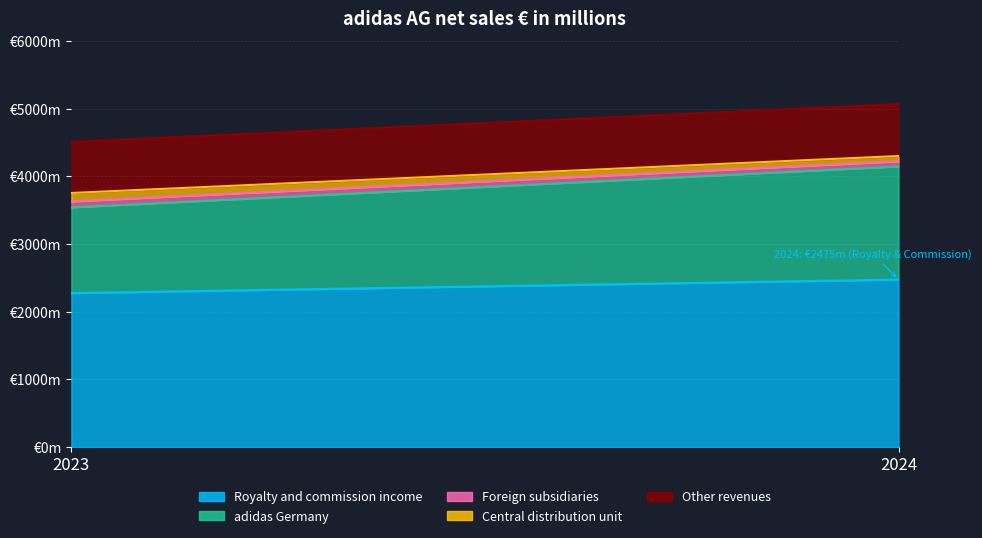

What value does the Royalty and commission income series have at 2024?

2475